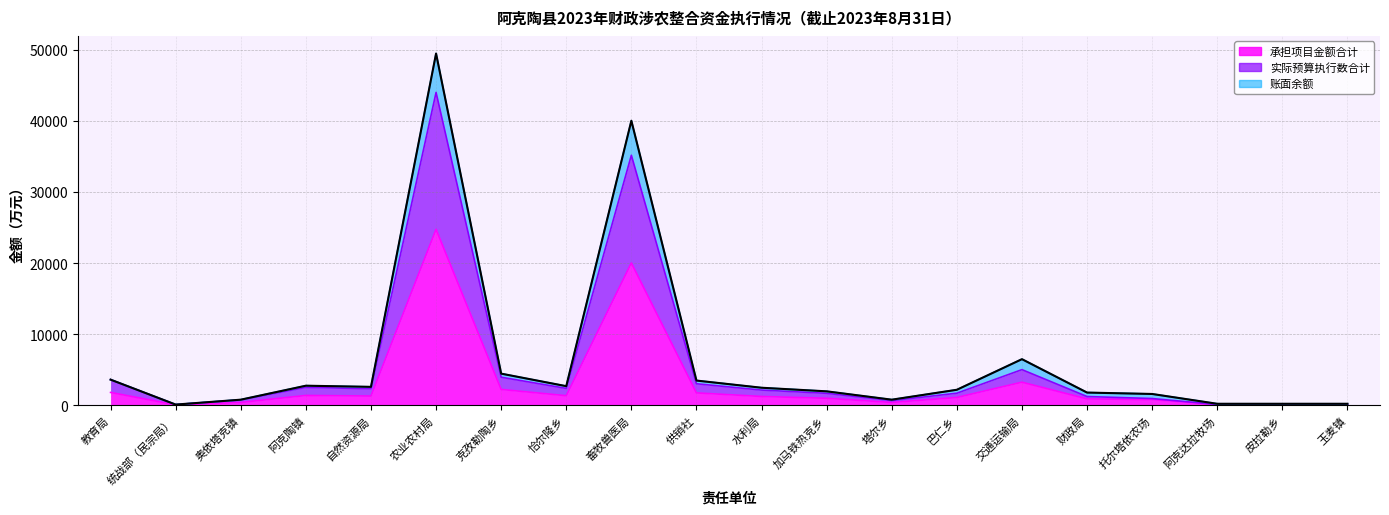

What is the label of the 8th point from the left?

恰尔隆乡